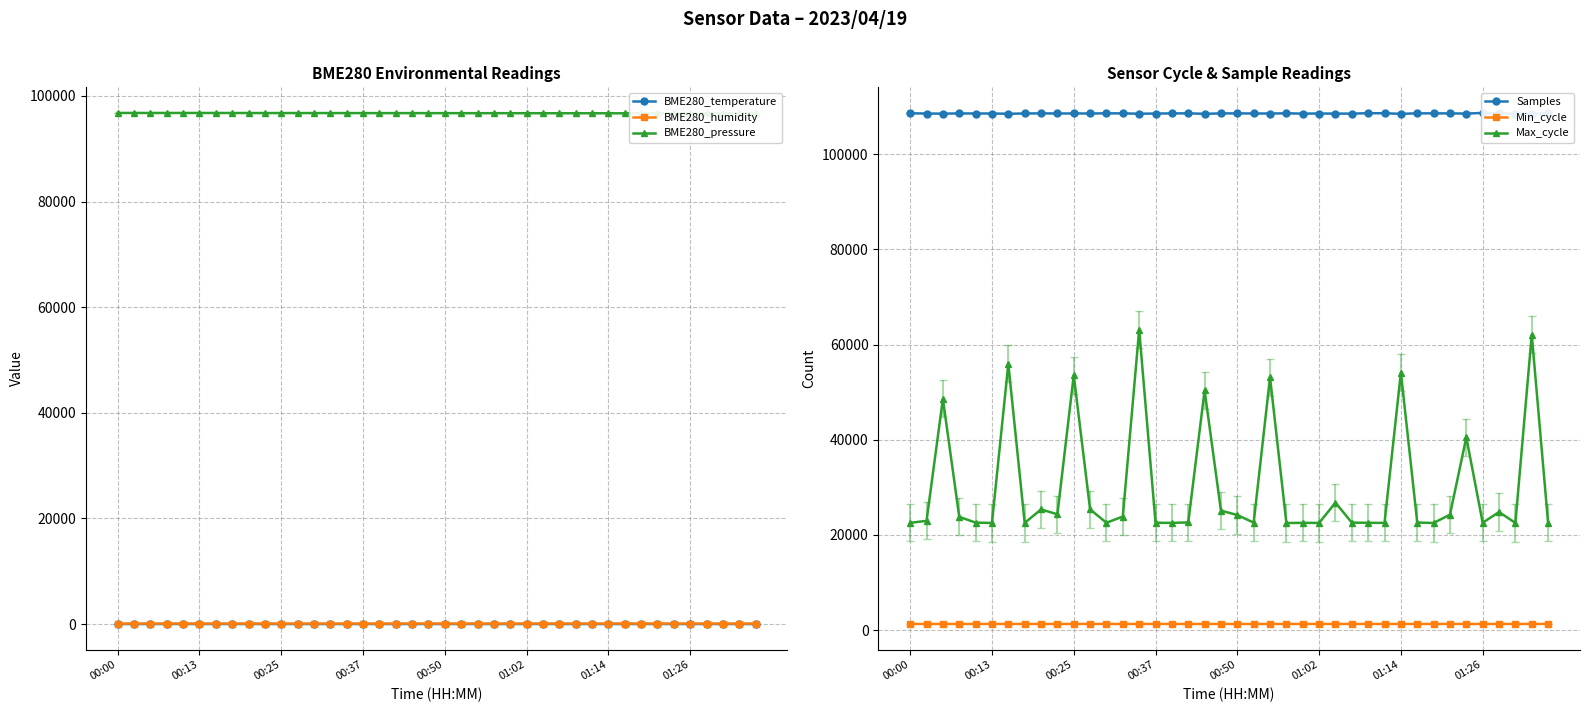

Does the chart have visible grid lines?

Yes